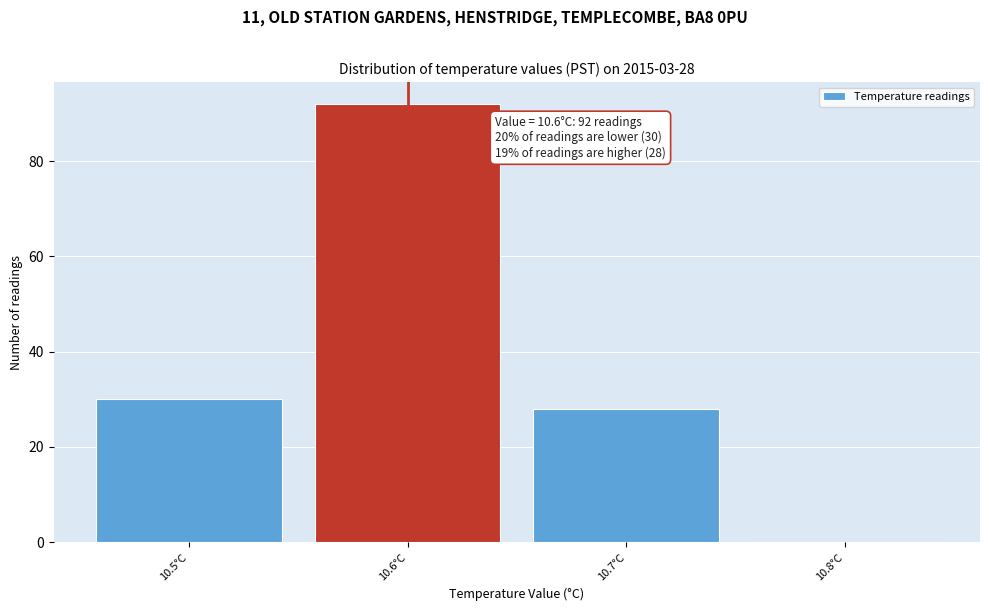

Which range on the x-axis has the tallest bar?

10.55 to 10.65